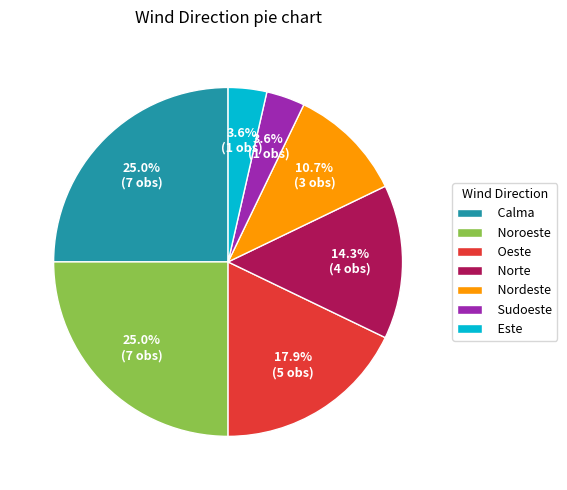

What percentage is the Sudoeste slice, to the nearest percent?

4%